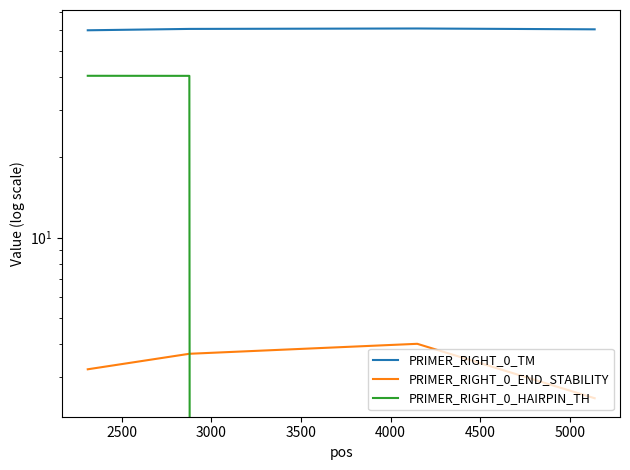

Between 2500 and 3000, which series saw the biggest shift?

PRIMER_RIGHT_0_HAIRPIN_TH